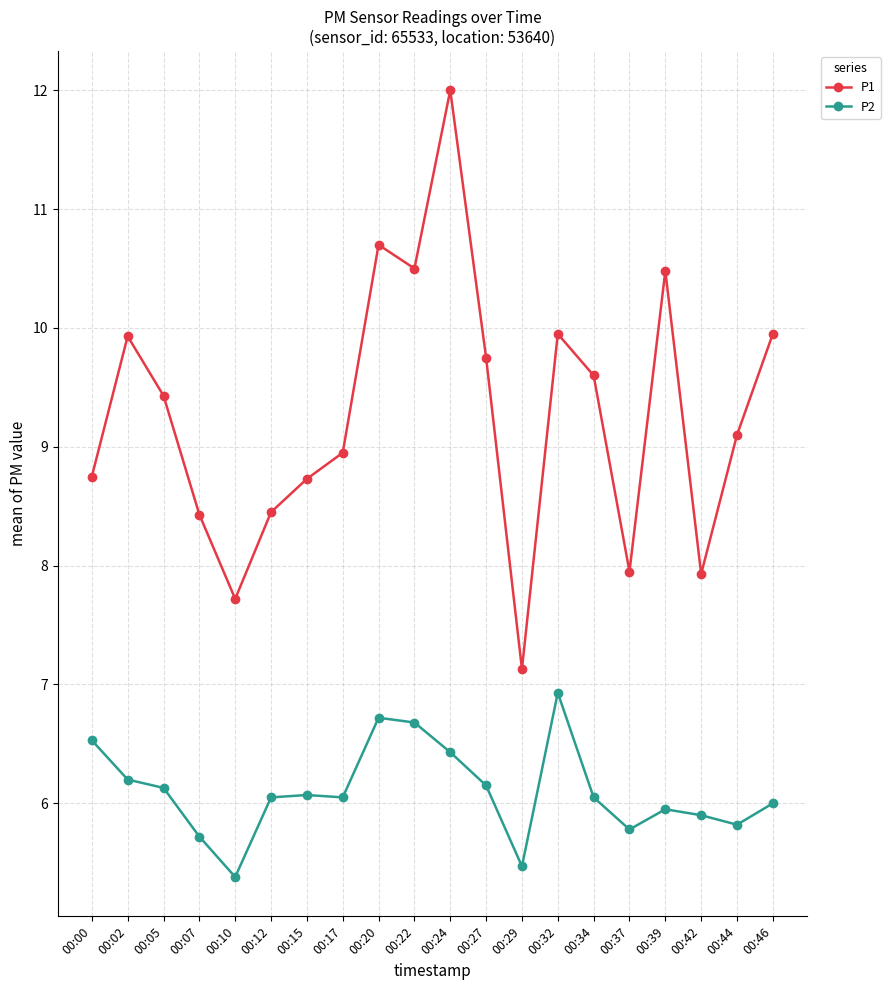

Is this an area chart (filled region under the line)?

No